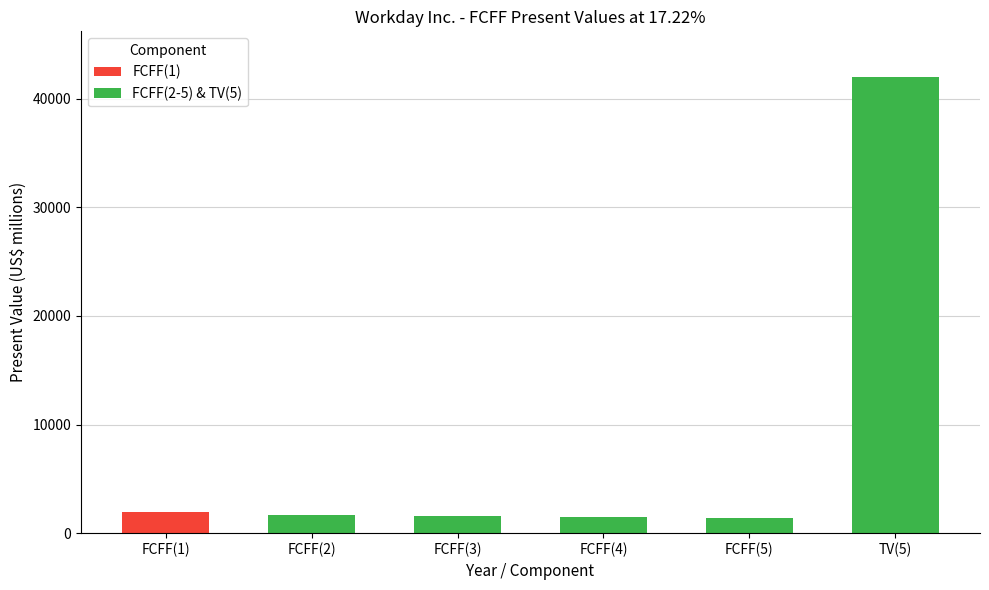

Are the bars grouped side by side (vs. stacked)?

No